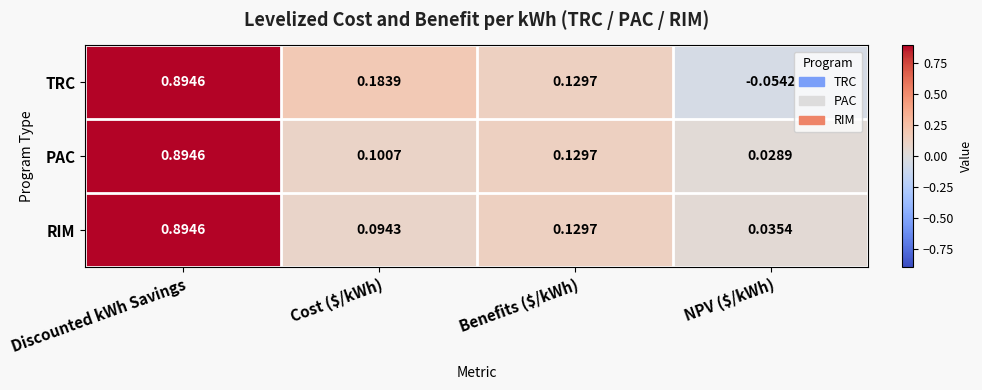

Which label corresponds to the largest value in the chart?

Discounted kWh Savings